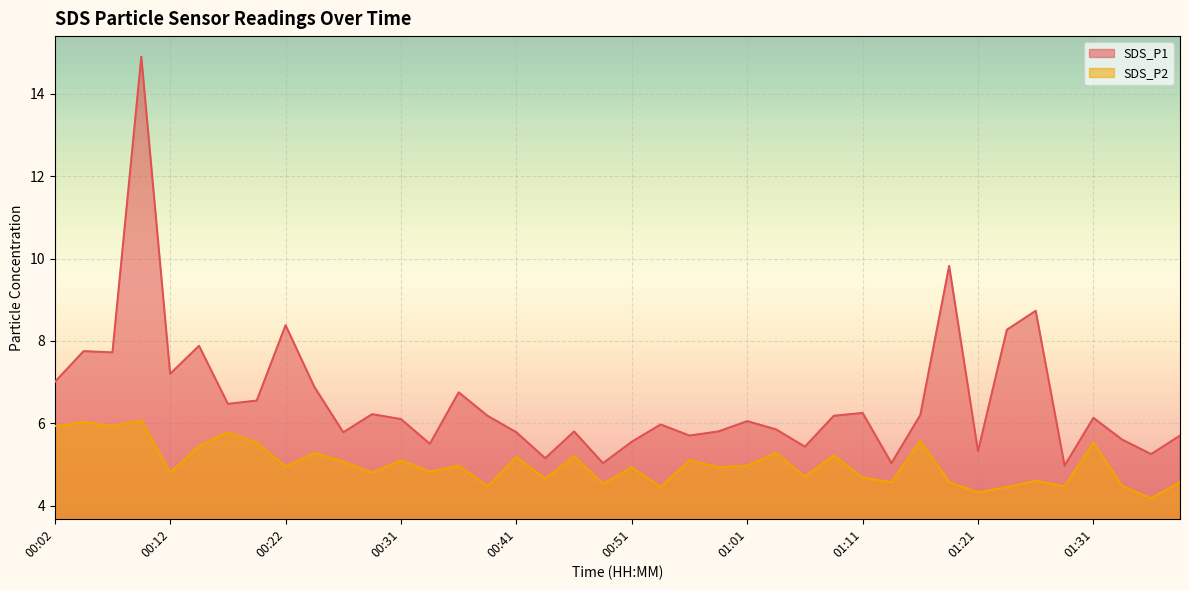

What is the total value across all series at 00:09?

21.0